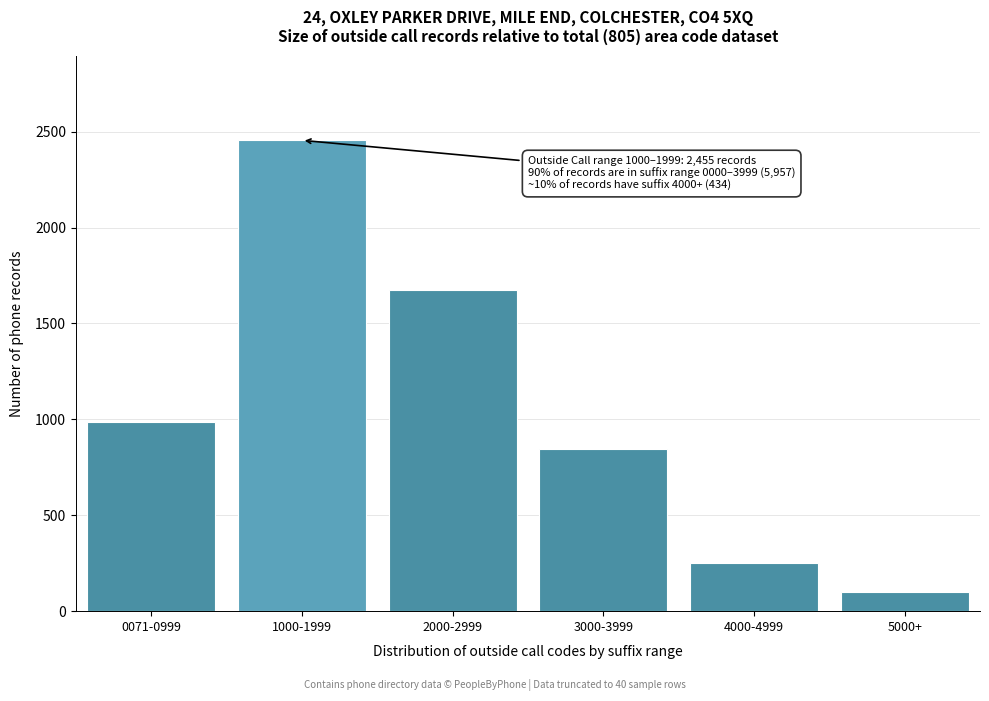

Reading left to right, what are all the values shown in this chart?

0071-0999=987	1000-1999=2455	2000-2999=1672	3000-3999=843	4000-4999=251	5000+=98